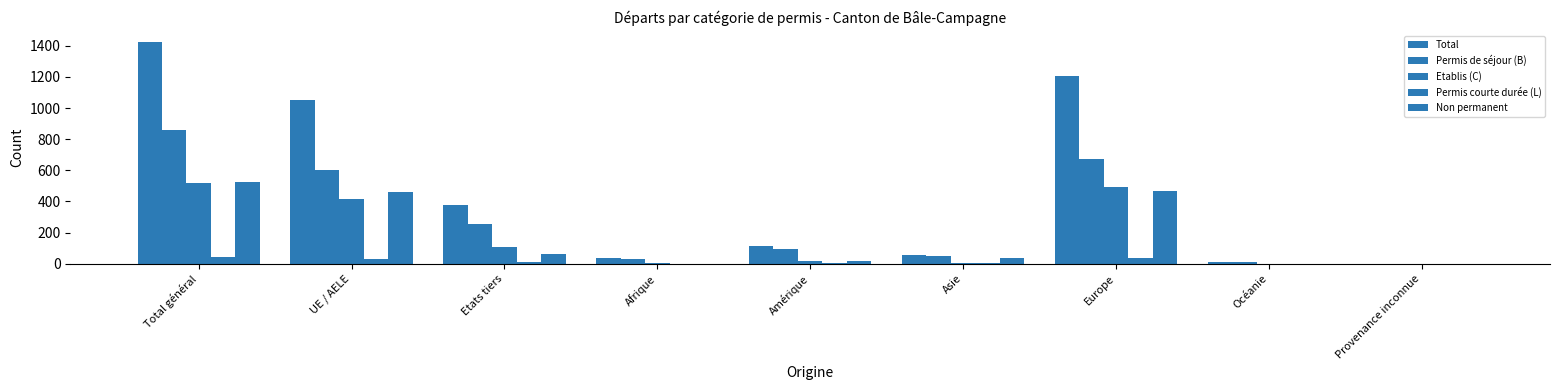

Which category has the lowest value in the Total series?

Provenance inconnue